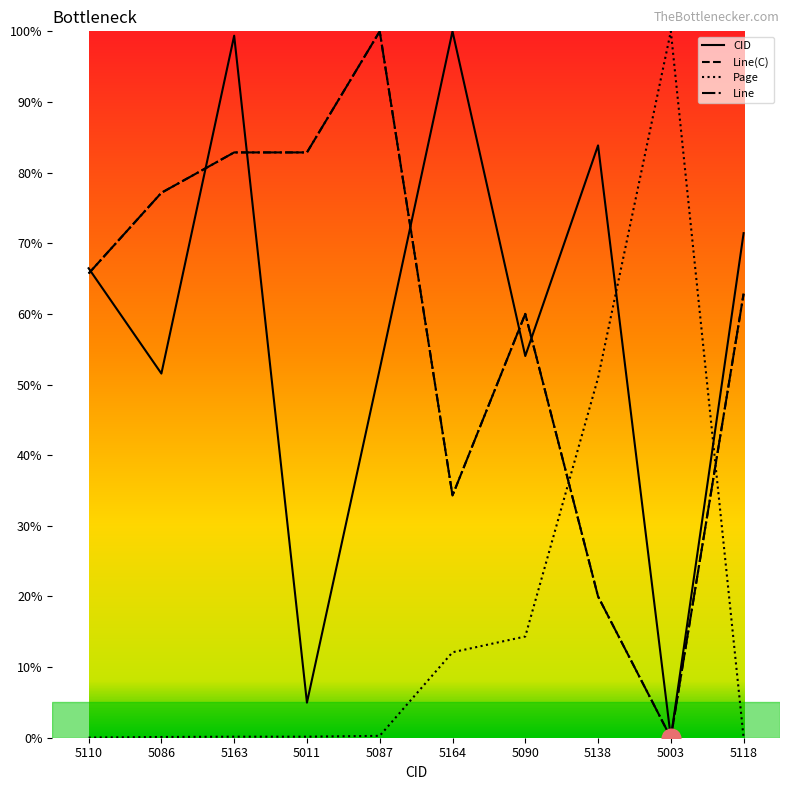

Does the chart have visible grid lines?

No